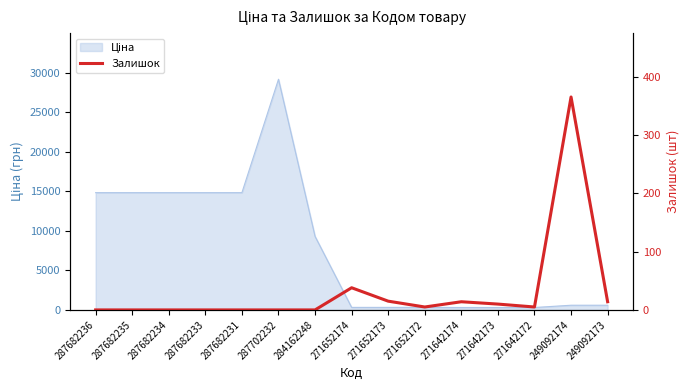

Is it true that the value at 287682235 is 0?

True